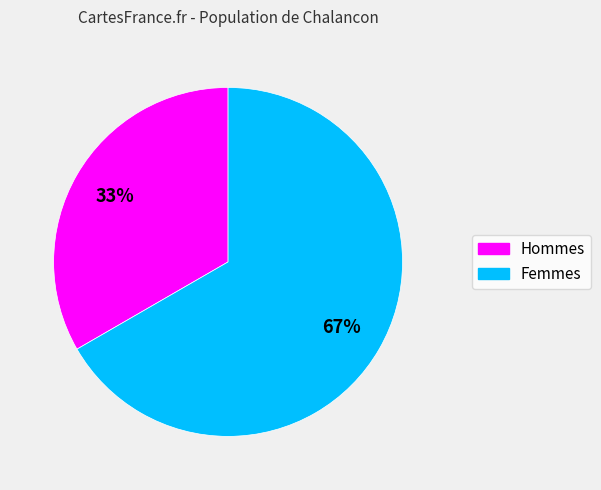

To the nearest percent, what is the average slice percentage?

50%